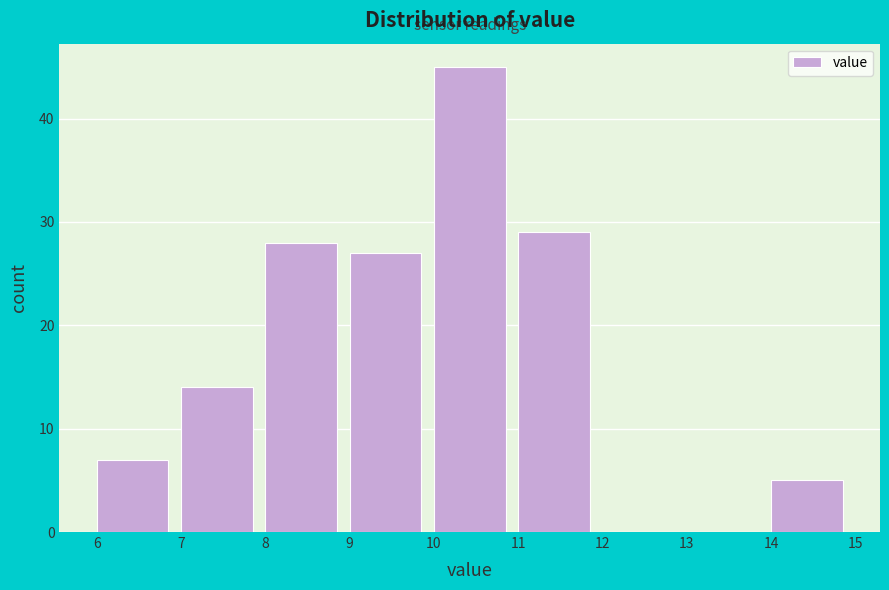

Over which range of the x-axis is the bar tallest?

10 to 11